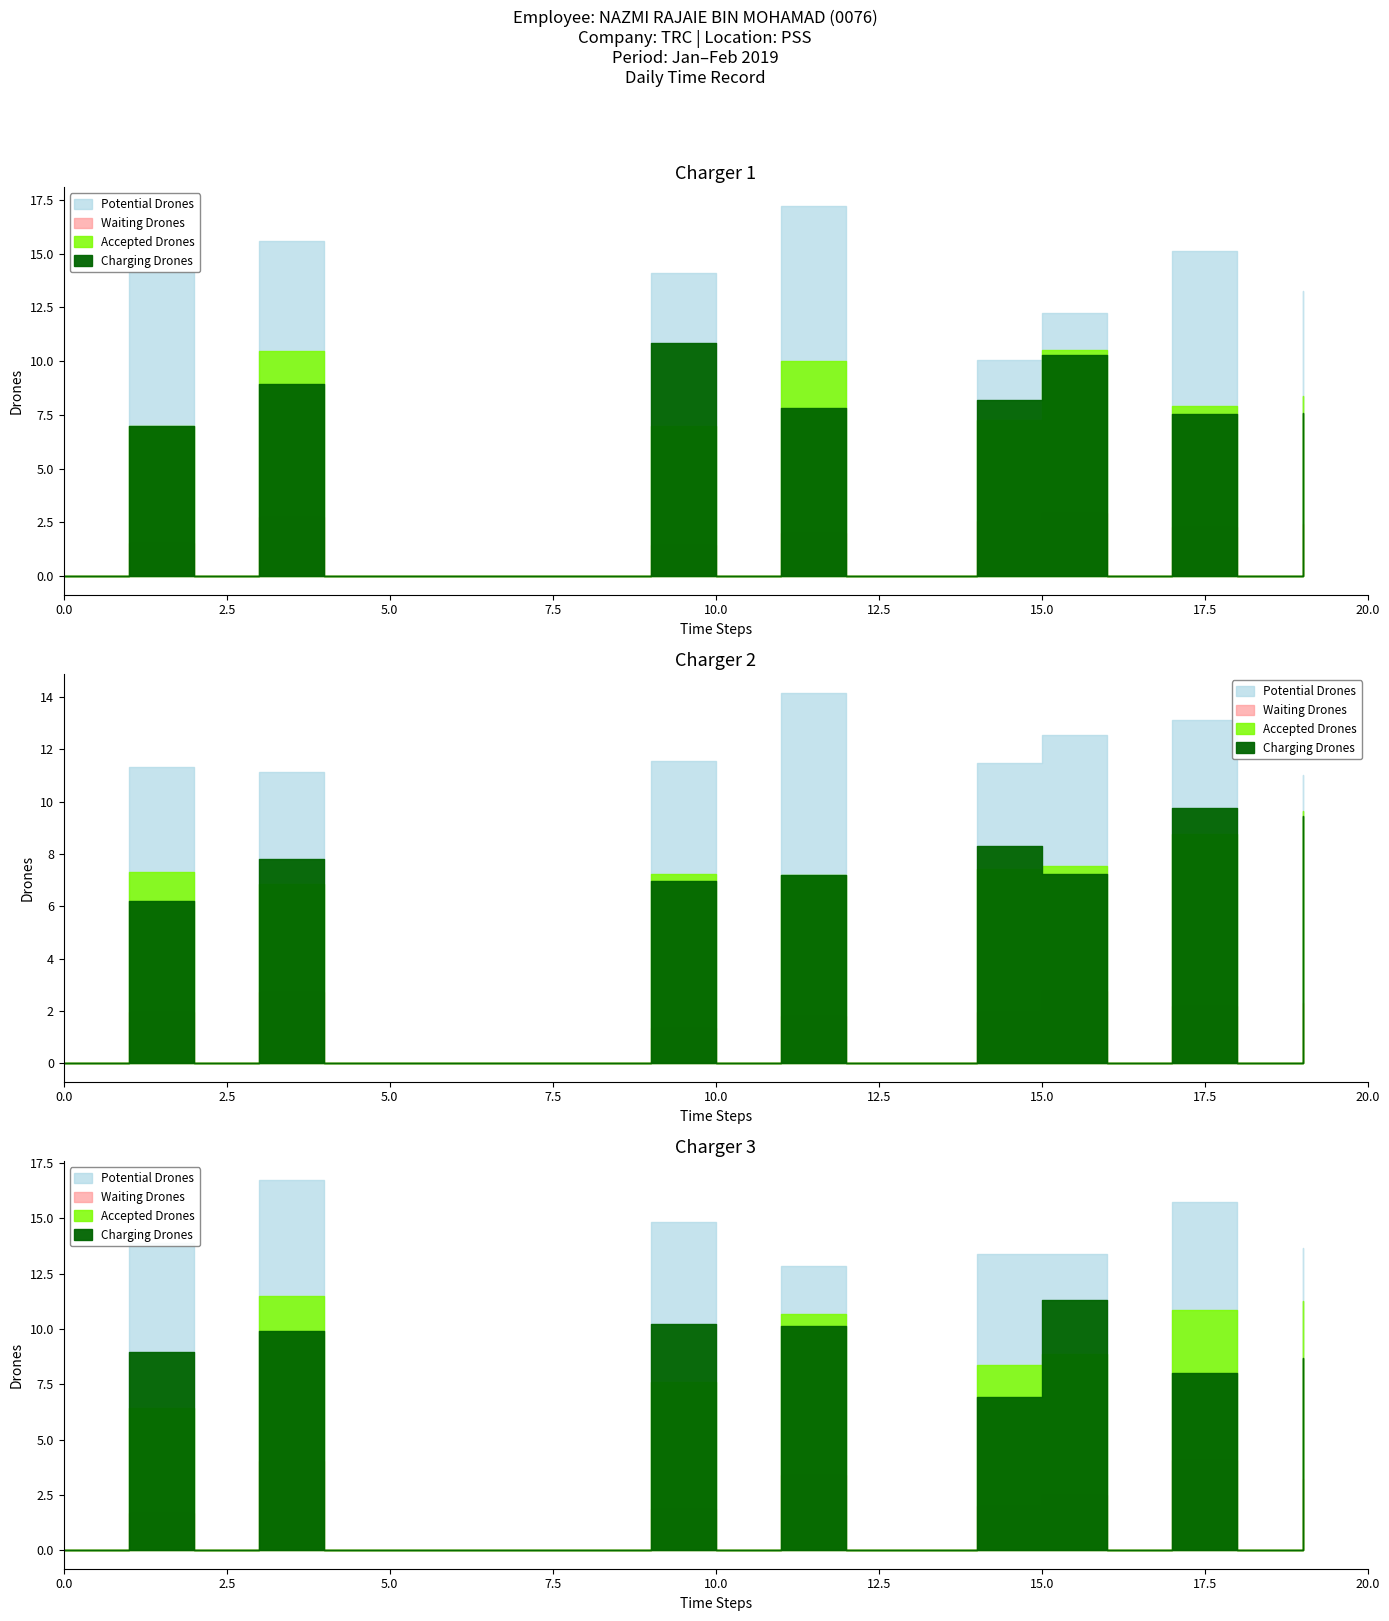

What is the average value of the Accepted Drones series?

3.4